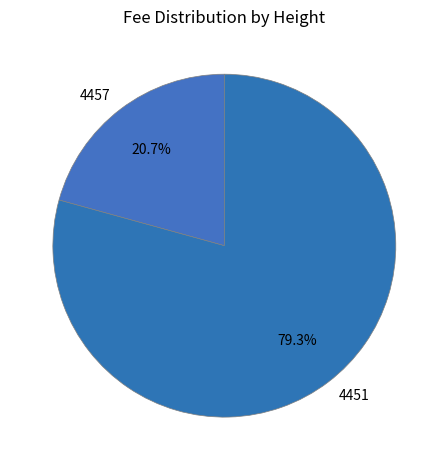

How many segments does this pie chart have?

2